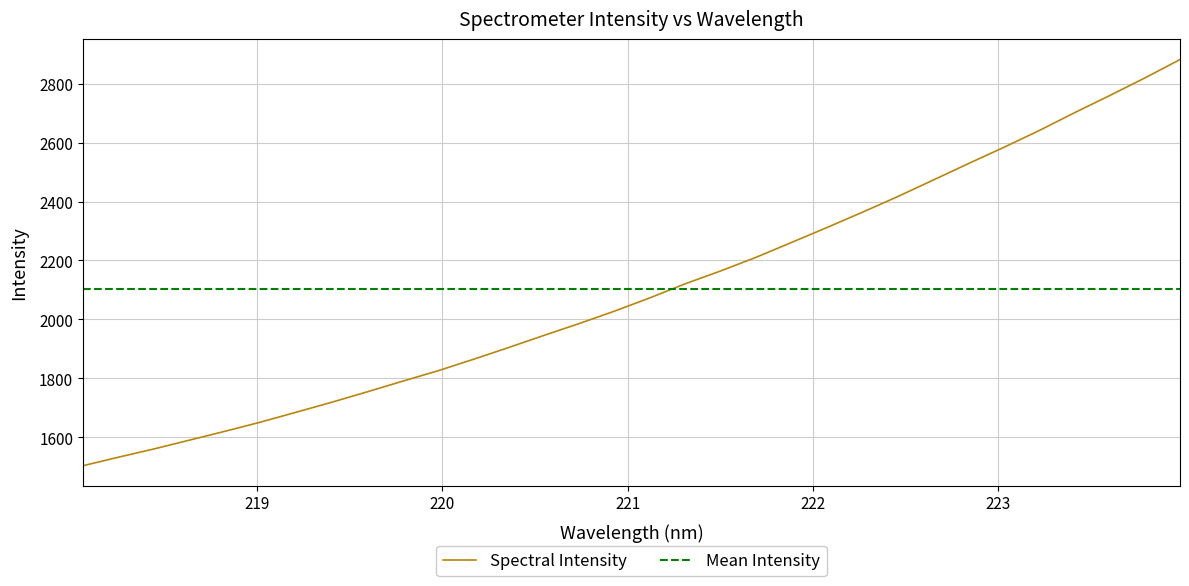

What is the maximum value for Spectral Intensity?

2881.7